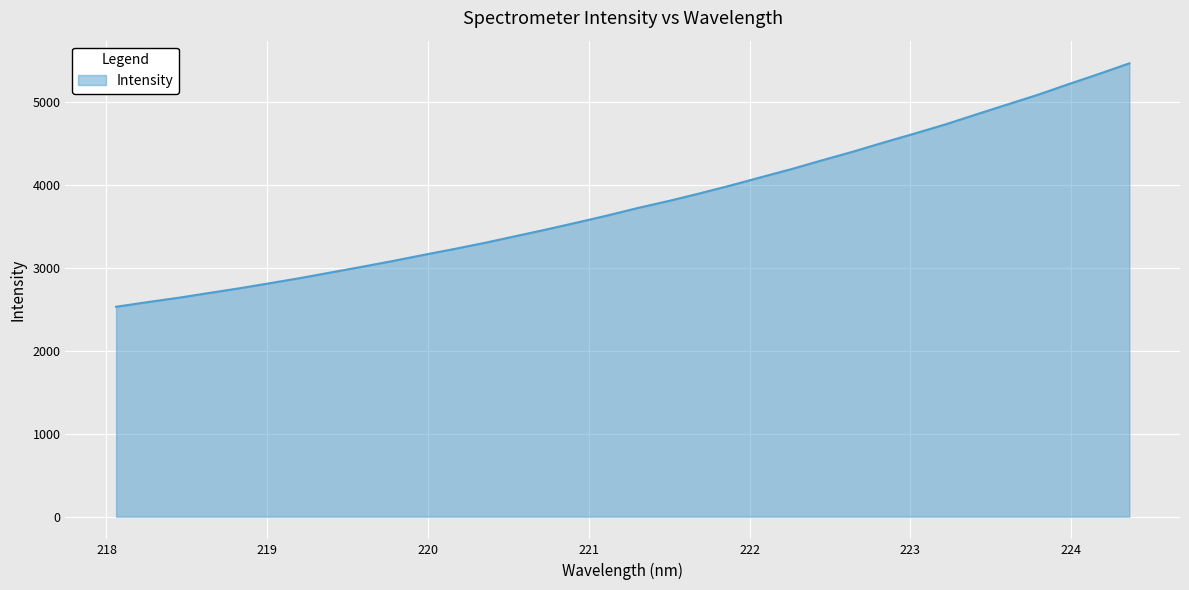

What is the minimum value shown in the chart?

2532.2